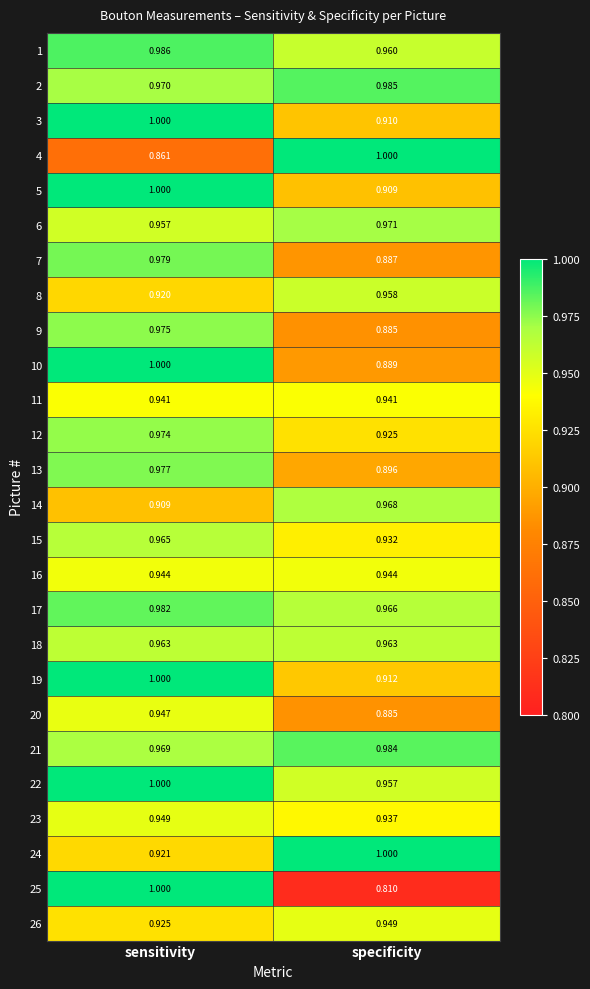

Is the value of 17 at specificity greater than the value of 24 at sensitivity?

Yes